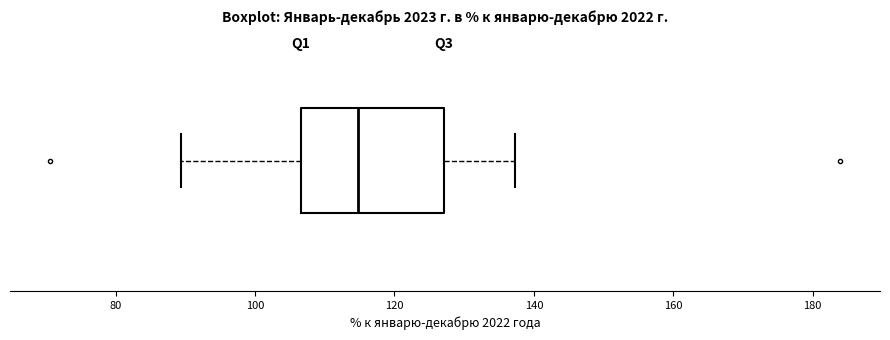

Where does the left whisker of the box end on the x-axis? The values are not printed on the chart, so give them approximately, as read against the axis.

90